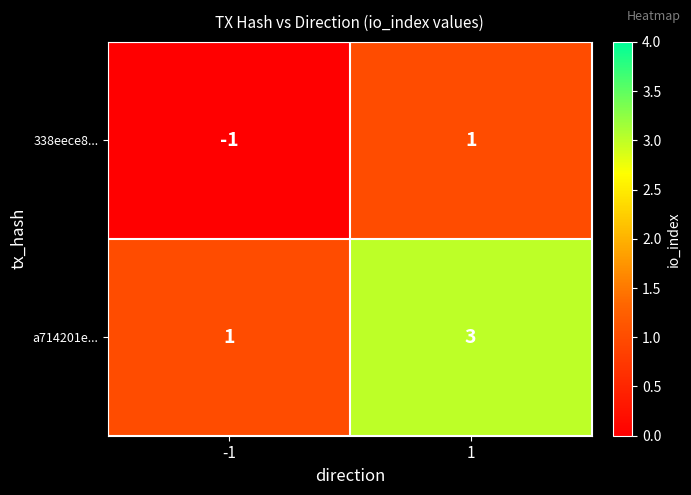

True or false: a714201e... has a value of 1 at -1.

True